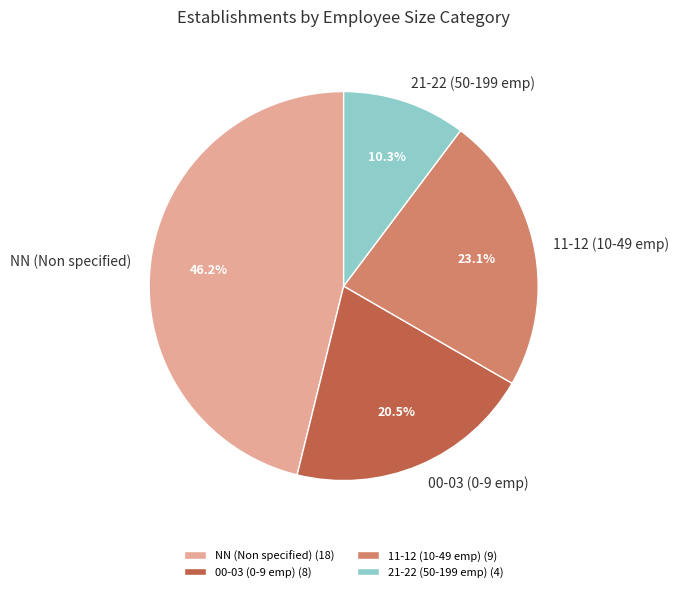

Is there a majority slice in this chart?

No